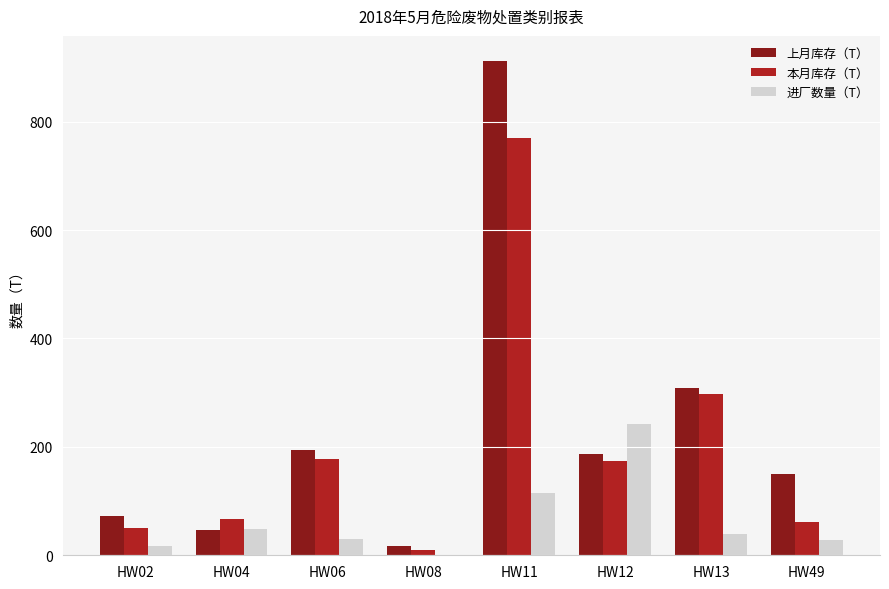

What is the average value of the 本月库存（T） series?

200.7